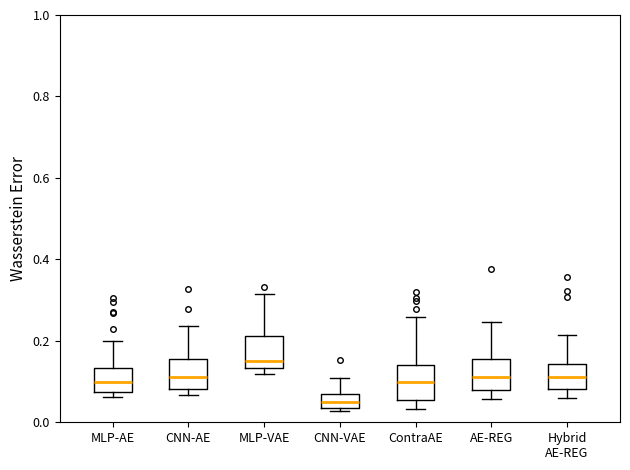

Which box's median line is the lowest?

CNN-VAE